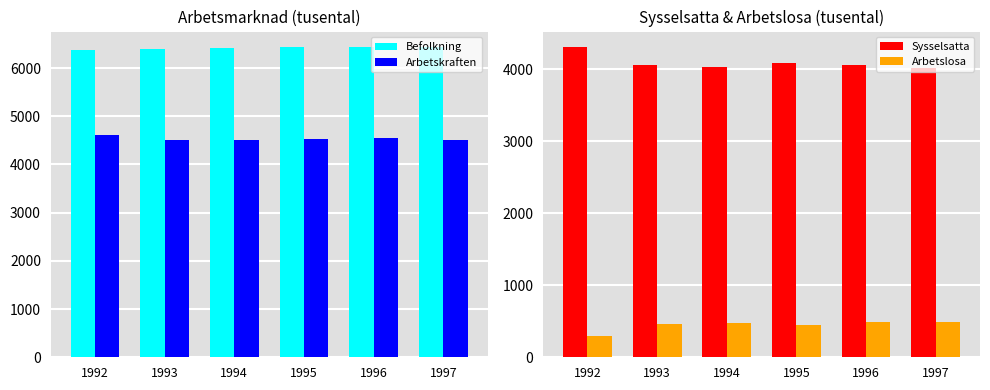

Reading right to left, list all the values displayed in this chart.

Befolkning: 6427.3	6430.5	6434.5	6416.6	6385.3	6376.0
Arbetskraften: 4515.7	4549.0	4536.0	4498.2	4514.0	4604.1
Sysselsatta: 4022.6	4063.2	4086.1	4027.7	4058.0	4306.9
Arbetslosa: 493.1	485.9	449.8	470.5	456.1	297.1